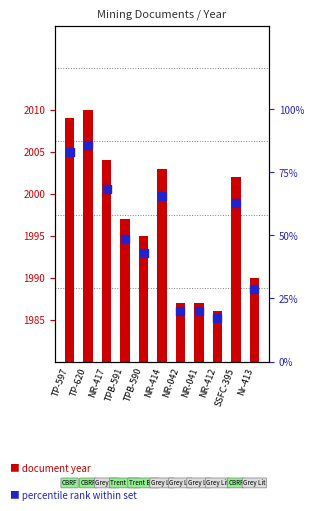

Which has a higher value, TPB-590 or SSFC-395?

SSFC-395